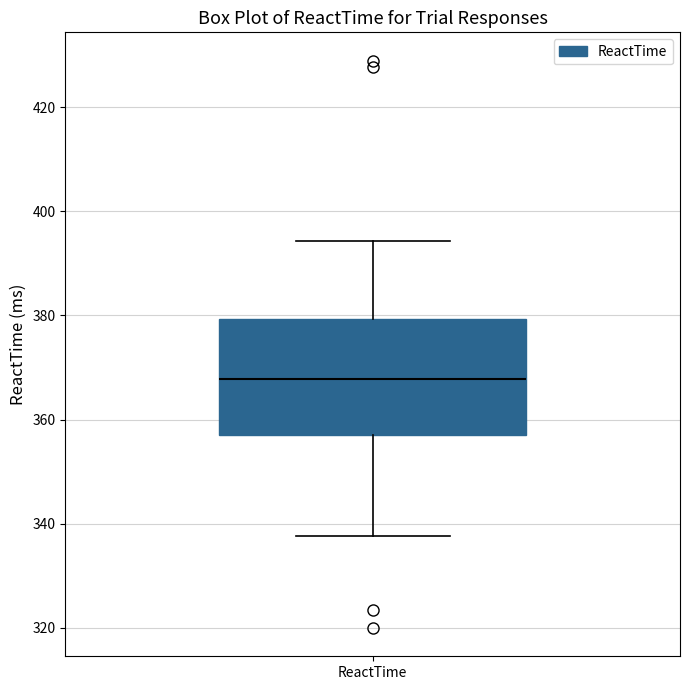

Where is the lower edge of the box for ReactTime on the y-axis? The values are not printed on the chart, so give them approximately, as read against the axis.

358